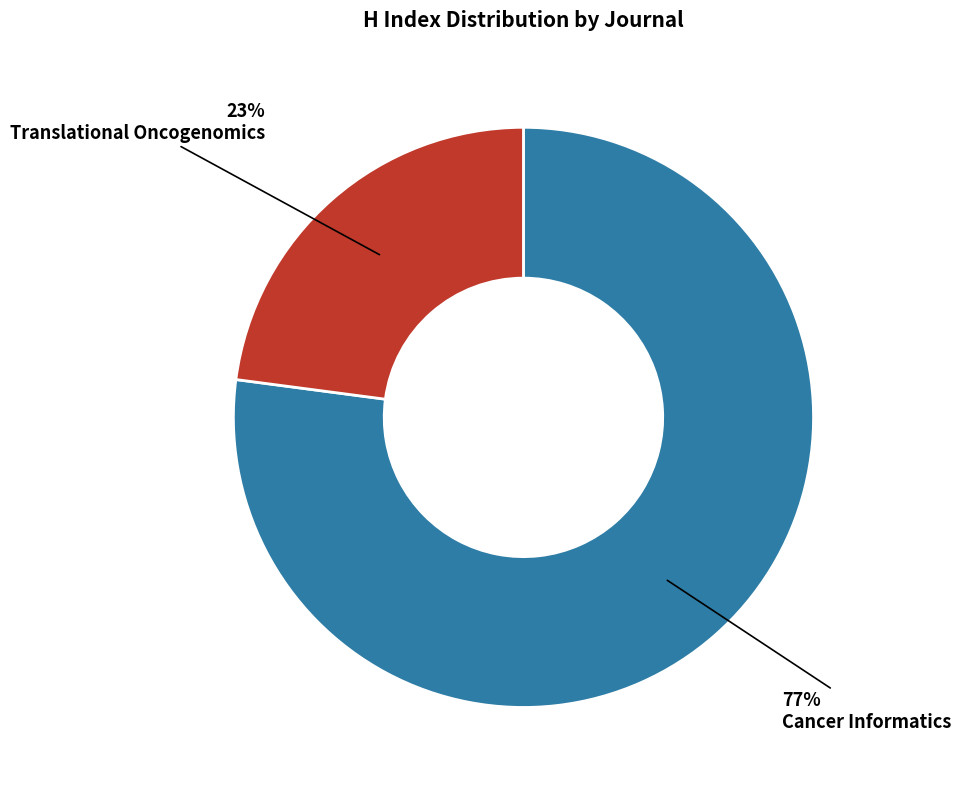

Is the sum of Translational Oncogenomics and Cancer Informatics greater than half?

Yes